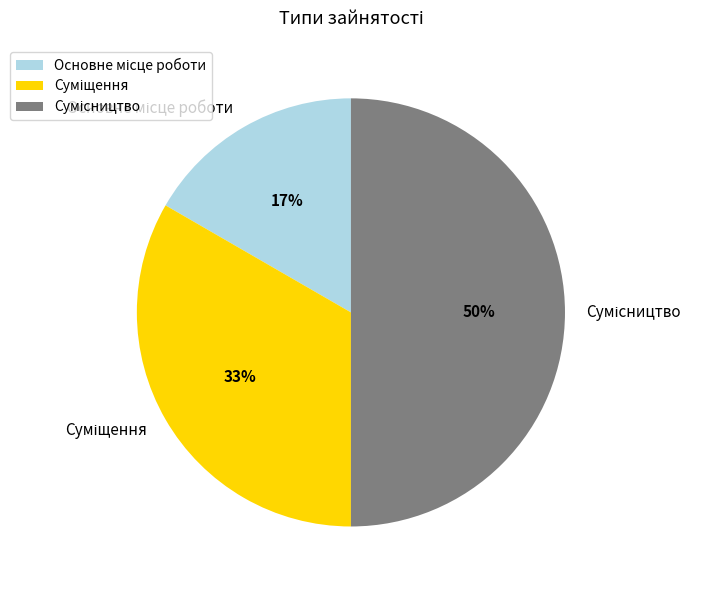

To the nearest percent, what is the difference between the largest and smallest slice percentages?

33%